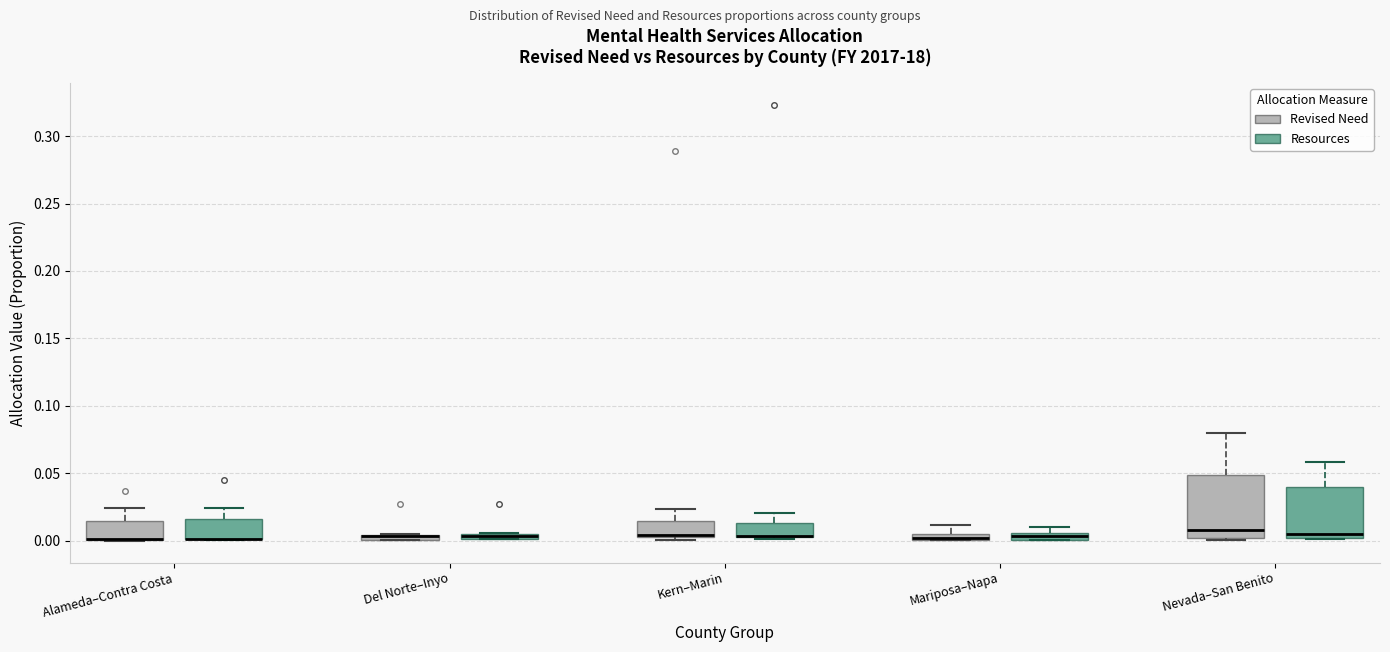

Comparing the boxes themselves (not the whiskers), which one is the tallest?

Nevada–San Benito (Revised Need)